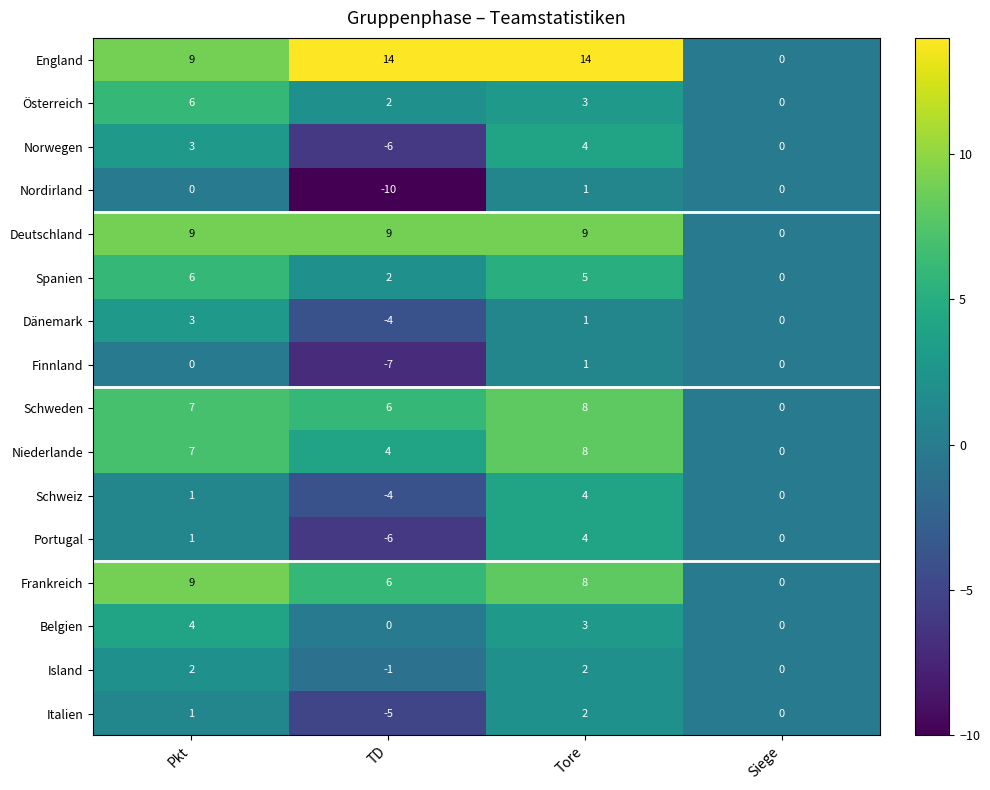

What is the difference between the maximum and minimum values in the Dänemark series?

7